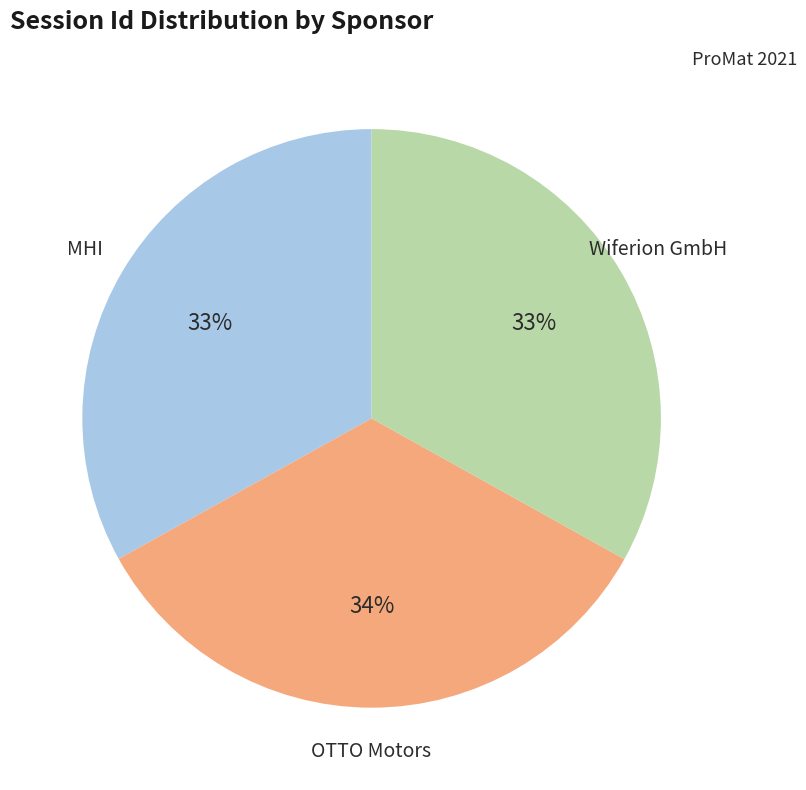

Do OTTO Motors and Wiferion GmbH together represent more than half of the pie?

Yes